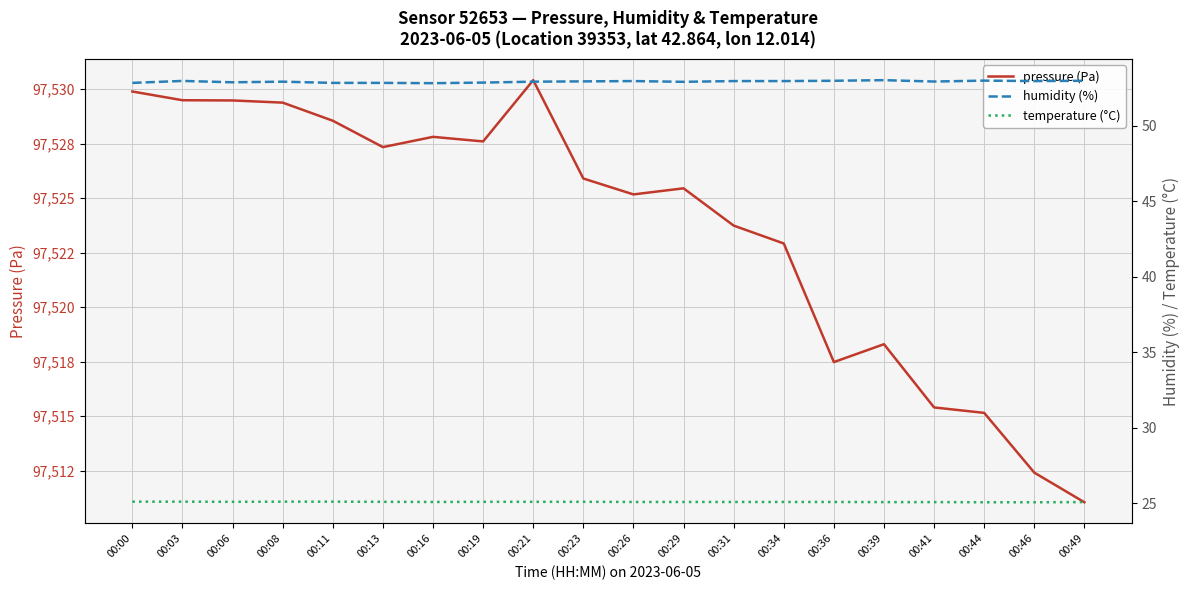

True or false: pressure (Pa) and temperature (°C) cross at least once.

False